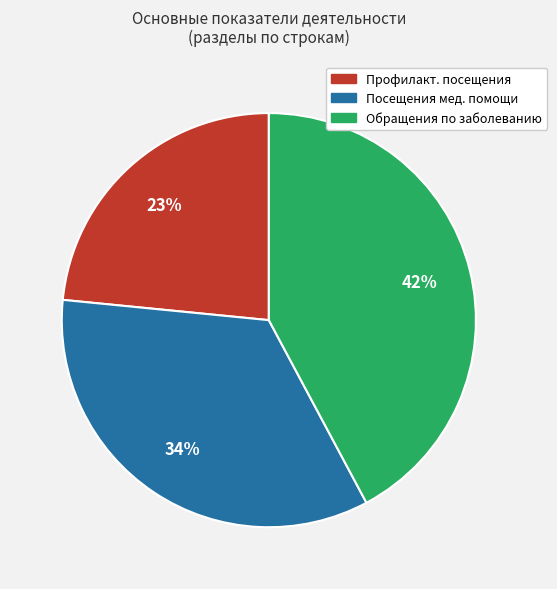

To the nearest percent, what is the difference between the largest and smallest slice percentages?

19%